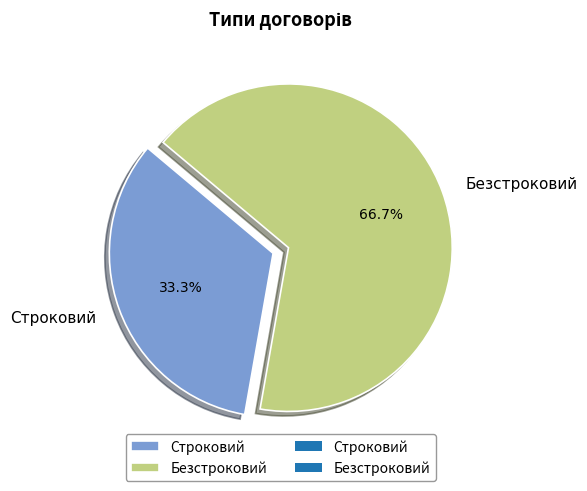

To the nearest percent, what is the combined percentage of Безстроковий and Строковий?

100%